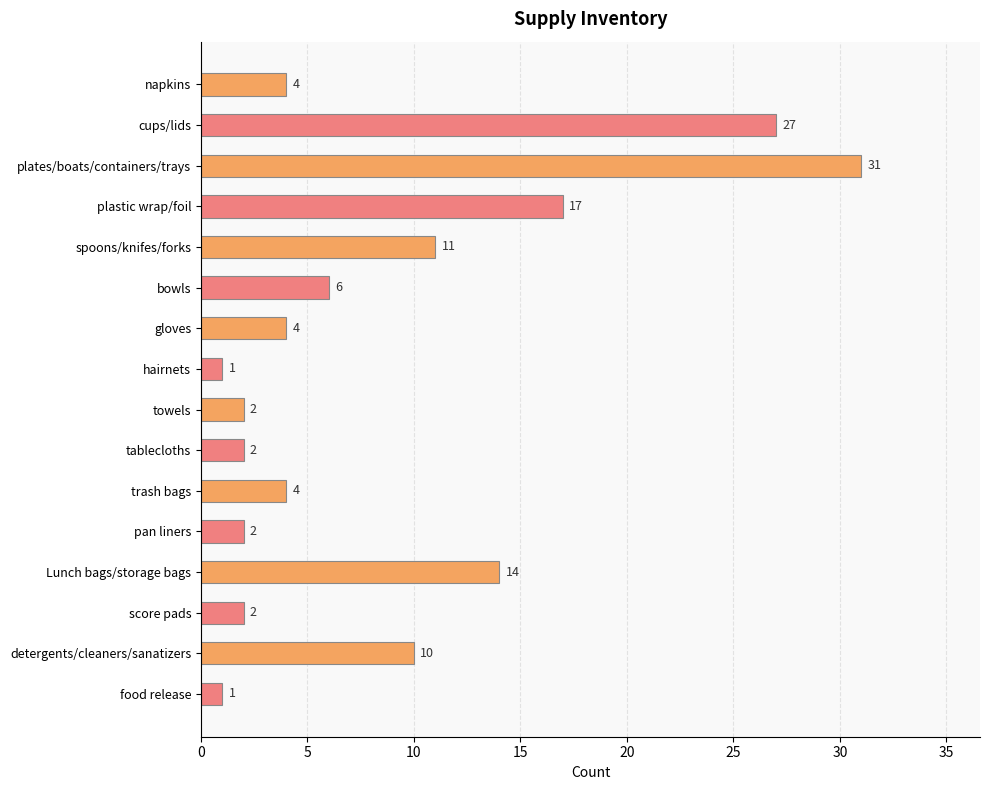

Reading top to bottom, transcribe all the data shown in this chart.

napkins=4	cups/lids=27	plates/boats/containers/trays=31	plastic wrap/foil=17	spoons/knifes/forks=11	bowls=6	gloves=4	hairnets=1	towels=2	tablecloths=2	trash bags=4	pan liners=2	Lunch bags/storage bags=14	score pads=2	detergents/cleaners/sanatizers=10	food release=1